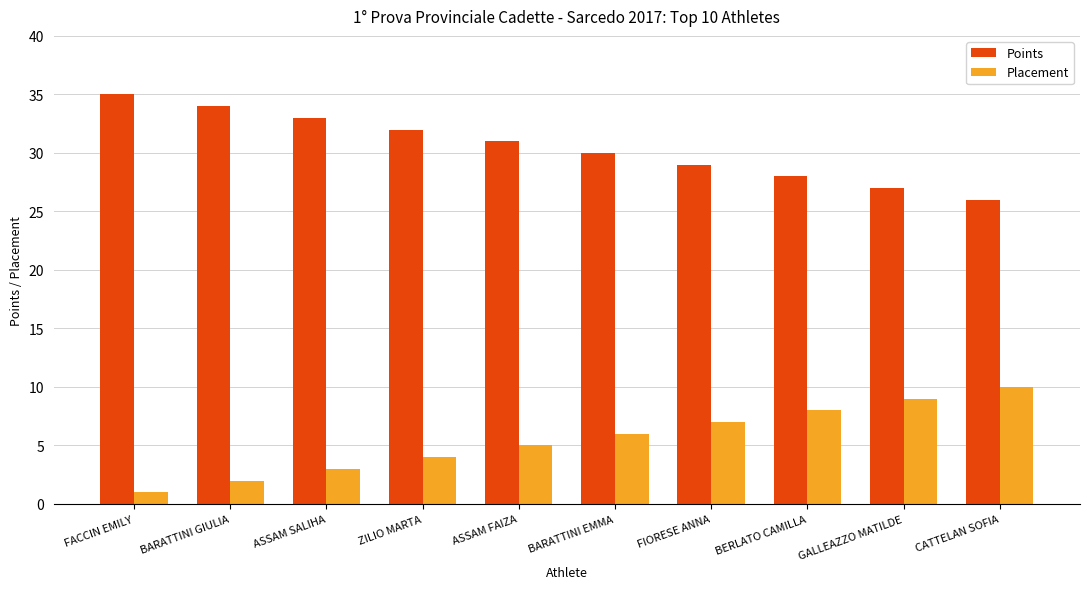

At how many categories does at least one series exceed 8?

10